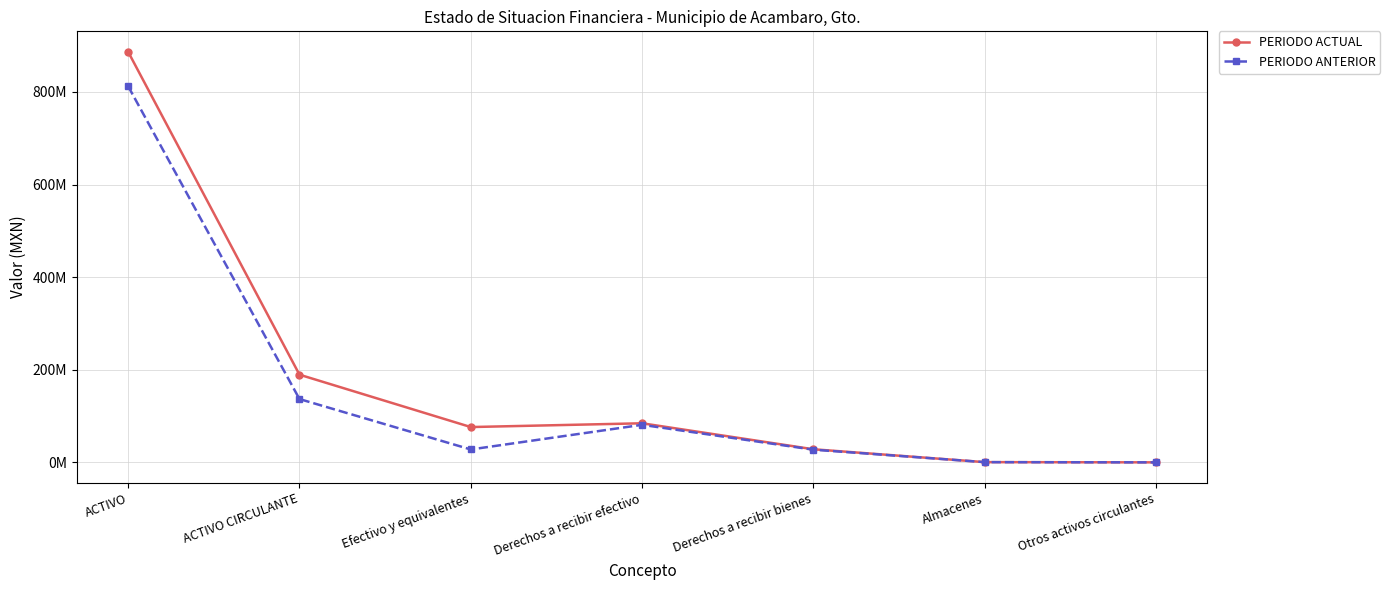

At how many categories does at least one series exceed 859549656?

1